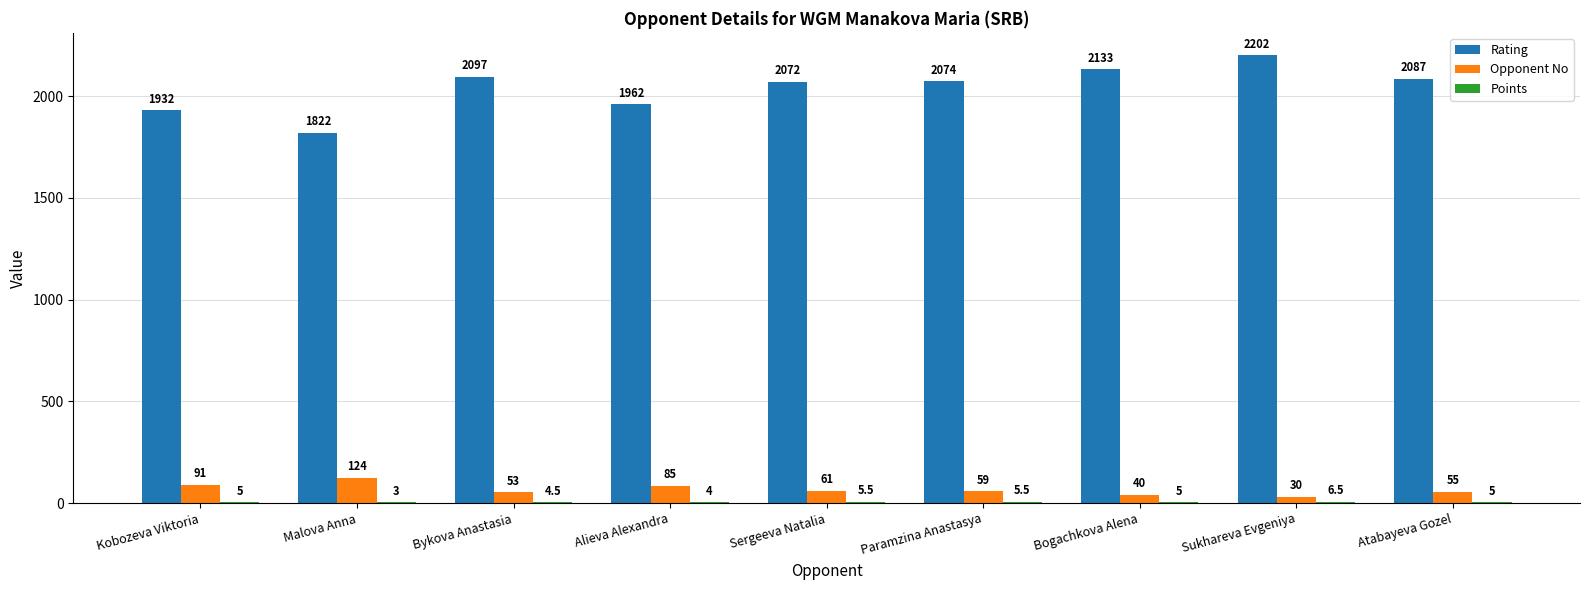

What is the sum of all Rating values?

18381.0